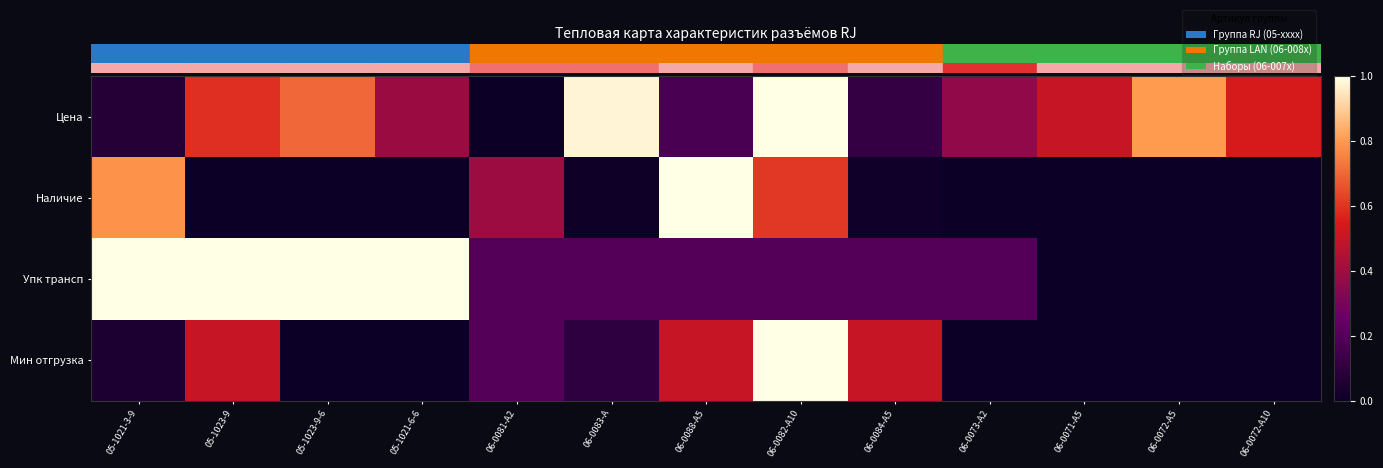

Which has a higher value, 06-0082-A10 or 05-1021-3-9?

06-0082-A10